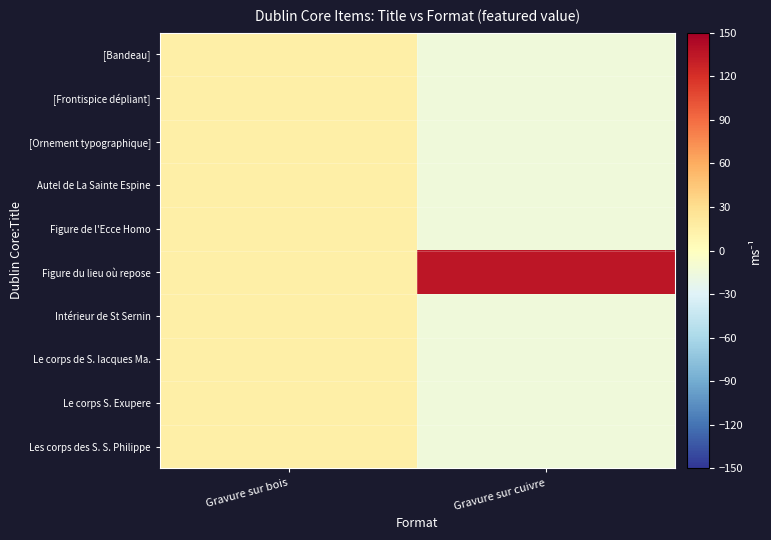

List the series in order of their peak value, lowest first.

[Bandeau], [Frontispice dépliant], [Ornement typographique], Autel de La Sainte Espine, Figure de l'Ecce Homo, Intérieur de St Sernin, Le corps de S. Iacques Ma., Le corps S. Exupere, Les corps des S. S. Philippe, Figure du lieu où repose